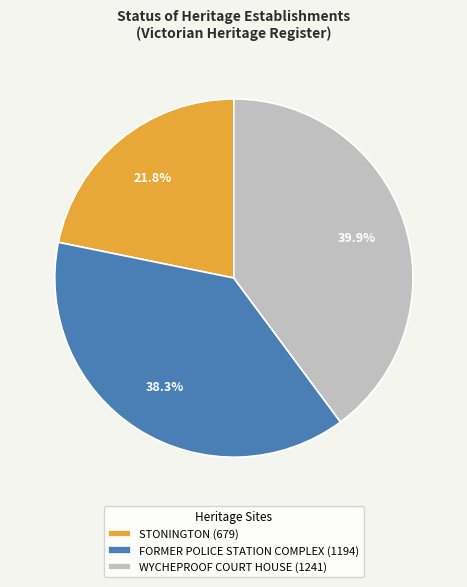

How many slices are in this pie chart?

3